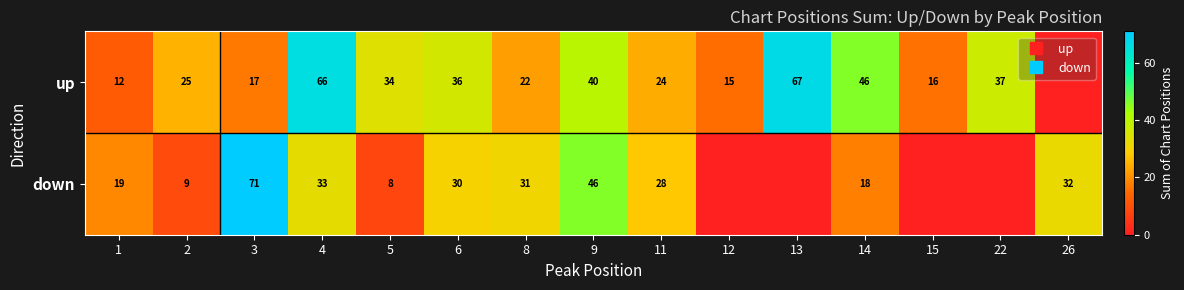

What is the maximum value for up?

67